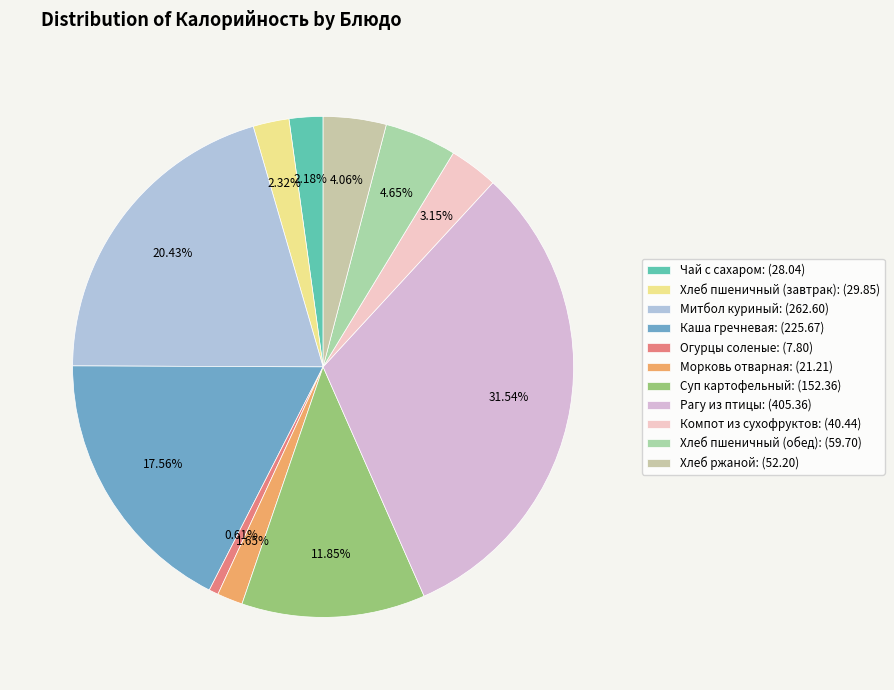

Do Морковь отварная and Хлеб пшеничный (обед) together represent more than half of the pie?

No